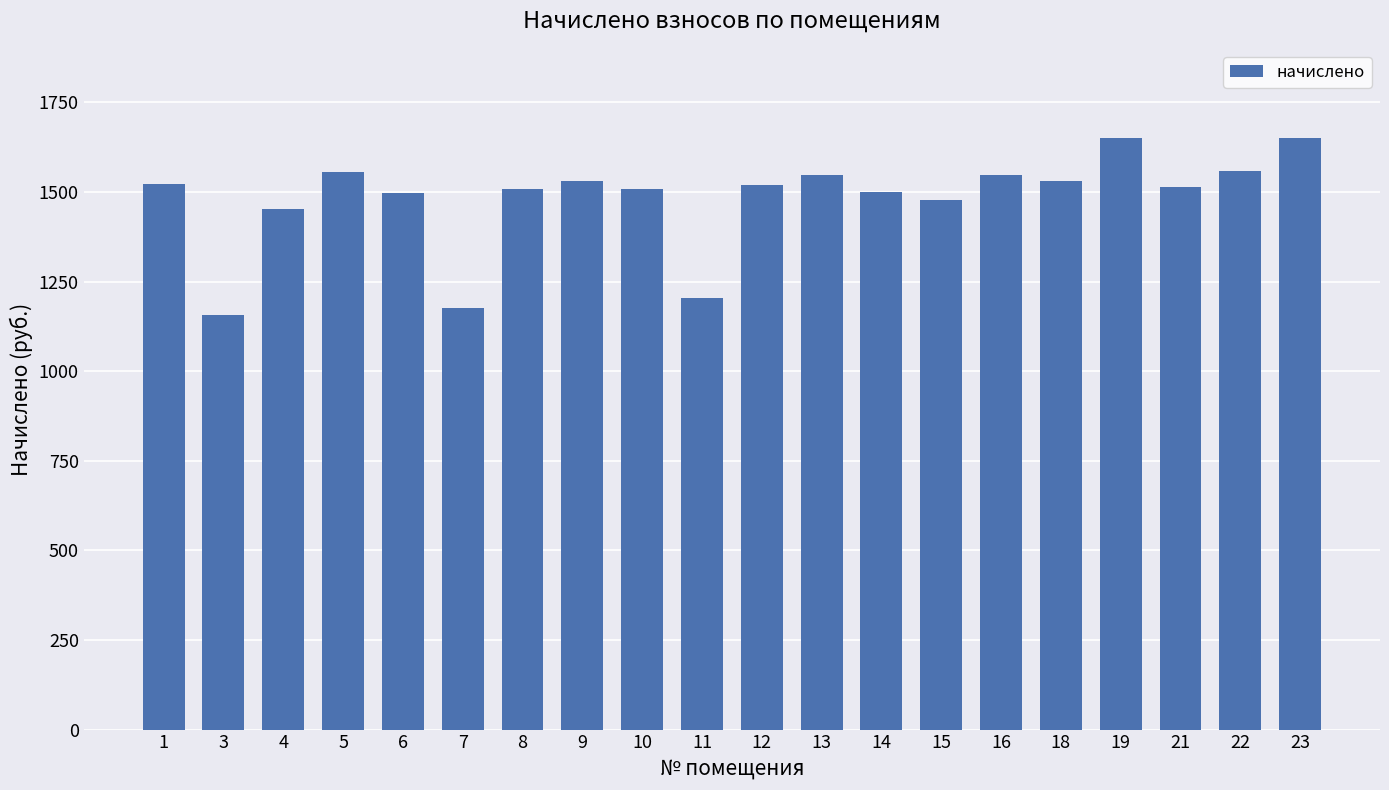

What is the average value?

1480.9